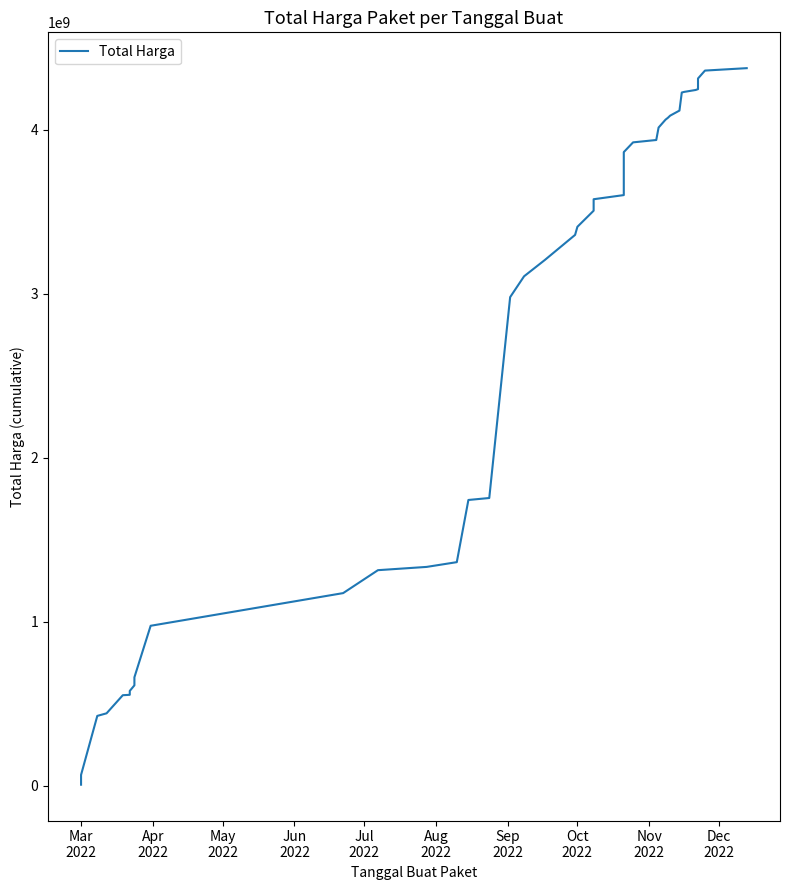

Reading left to right, extract all data points from this chart.

6936000	66871000	426371000	442158200	552548190	554943940	578624740	612757245	640477245	661708245	975830025	1175030025	1314830025	1334780025	1363780025	1742855025	1754855025	2979537025	3106537025	3206537025	3359014025	3408492025	3506492025	3576492025	3601692025	3863810175	3923185175	3937585175	4013505175	4061645175	4072745175	4086187175	4116987175	4226987175	4230812175	4242612175	4247705175	4312705175	4360845175	4375595175